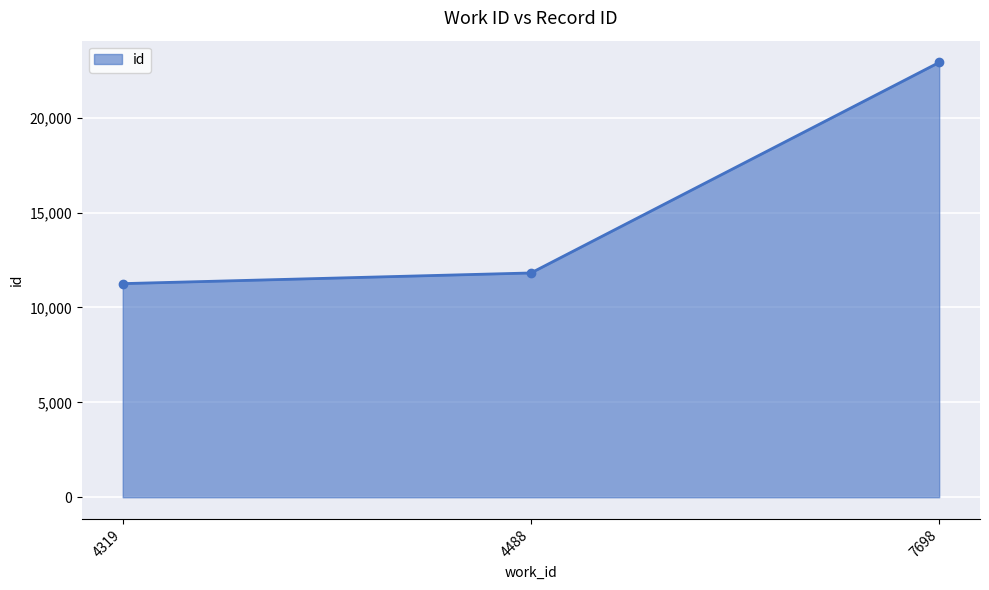

What is the maximum value shown in the chart?

22912